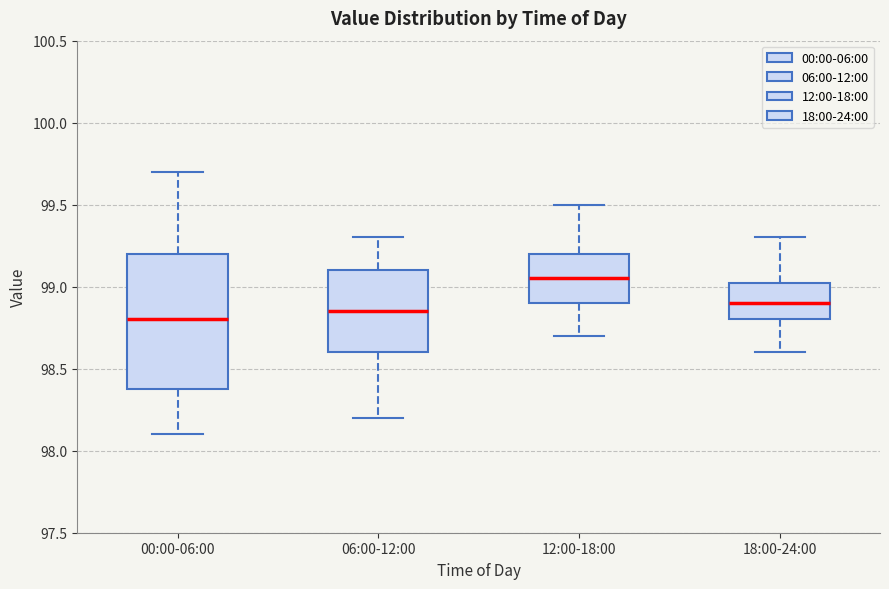

Reading left to right, read every box against the y-axis: the position of its median line, the range the box covers, and the ends of its whiskers. The values are not printed on the chart, so give them approximately, as read against the axis.

00:00-06:00: median 98.80, box 98.40 to 99.20, whiskers 98.10 to 99.70
06:00-12:00: median 98.85, box 98.60 to 99.10, whiskers 98.20 to 99.30
12:00-18:00: median 99.05, box 98.90 to 99.20, whiskers 98.70 to 99.50
18:00-24:00: median 98.90, box 98.80 to 99.05, whiskers 98.60 to 99.30